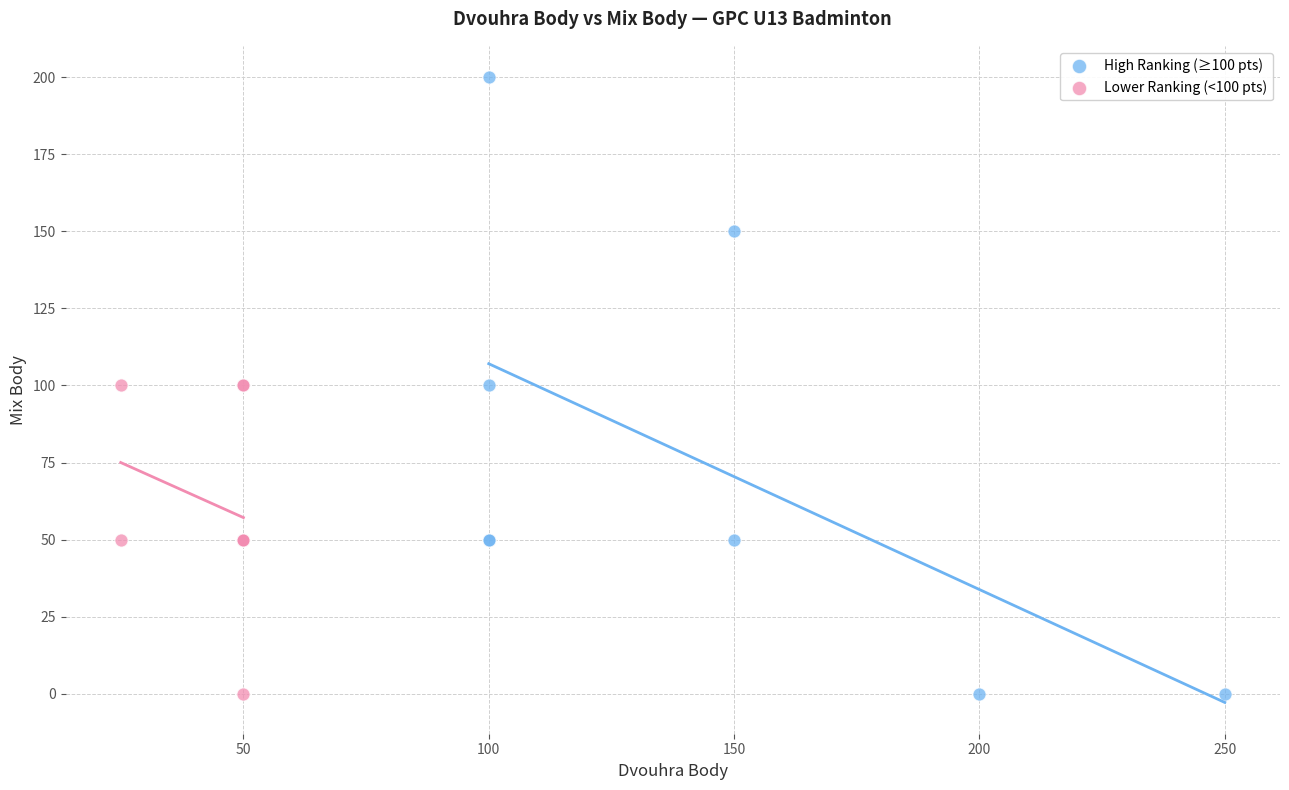

Which series has the widest spread of Y values?

High Ranking (≥100 pts)